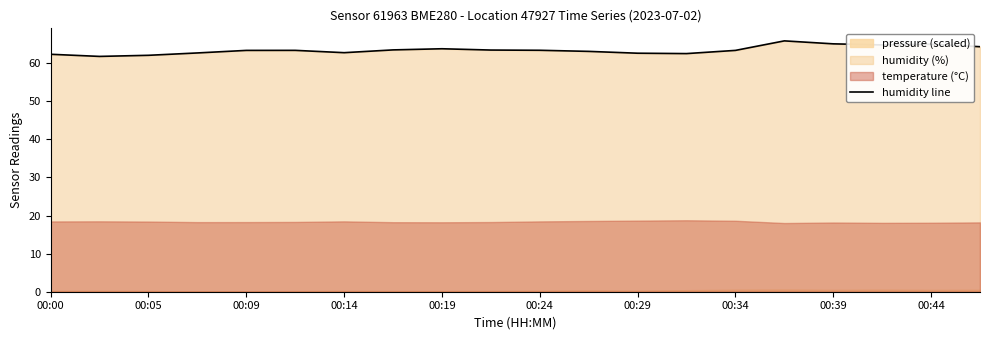

Reading left to right, extract all data points from this chart.

62.4	61.8	62.1	62.7	63.4	63.4	62.8	63.5	63.8	63.5	63.4	63.1	62.6	62.5	63.4	65.9	65.1	64.8	65.0	64.3